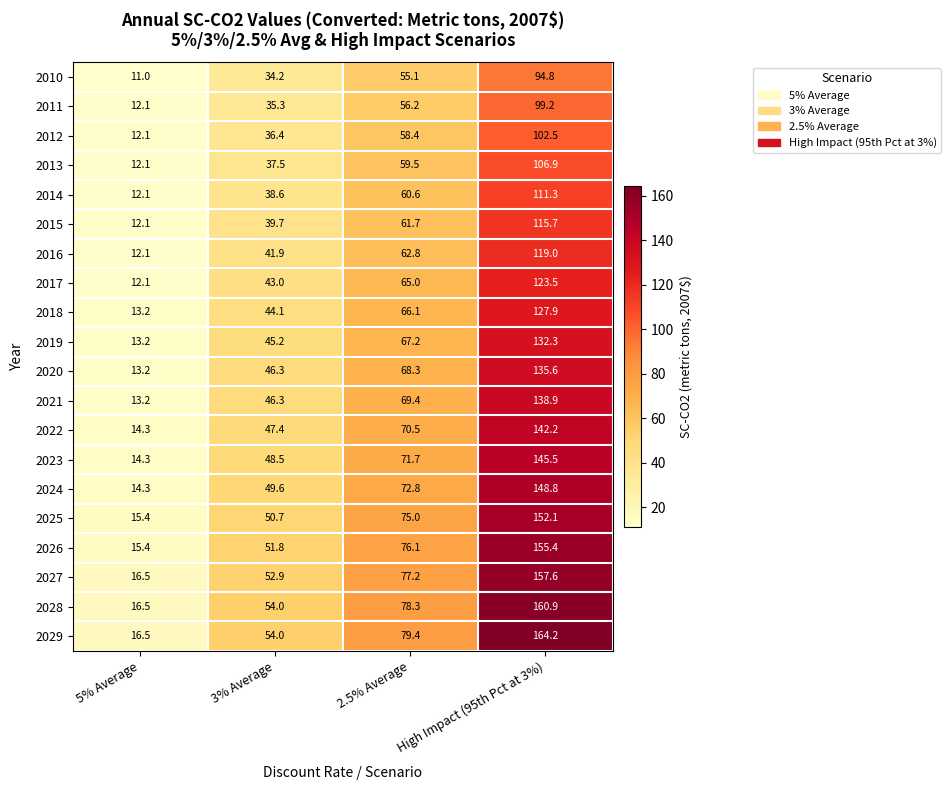

What is the difference between the highest and lowest values at High Impact (95th Pct at 3%)?

69.4